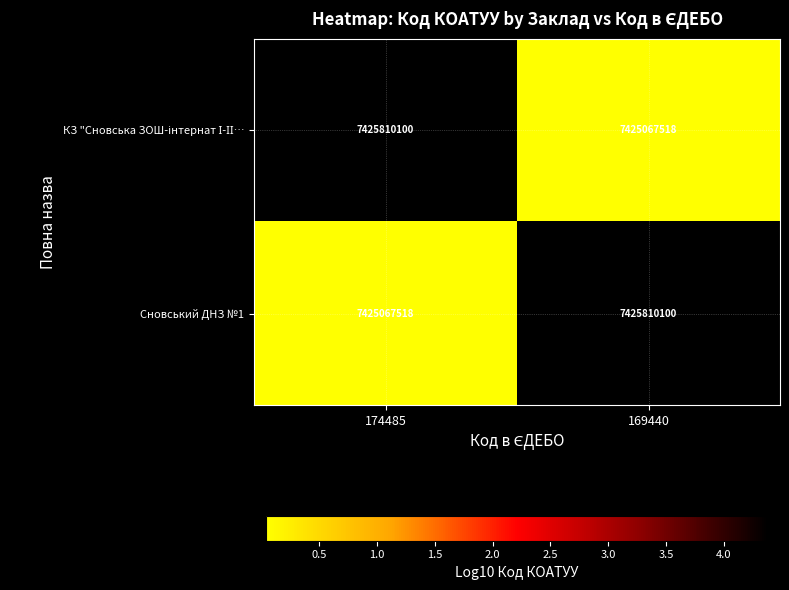

What is the greatest value displayed?

7425810100